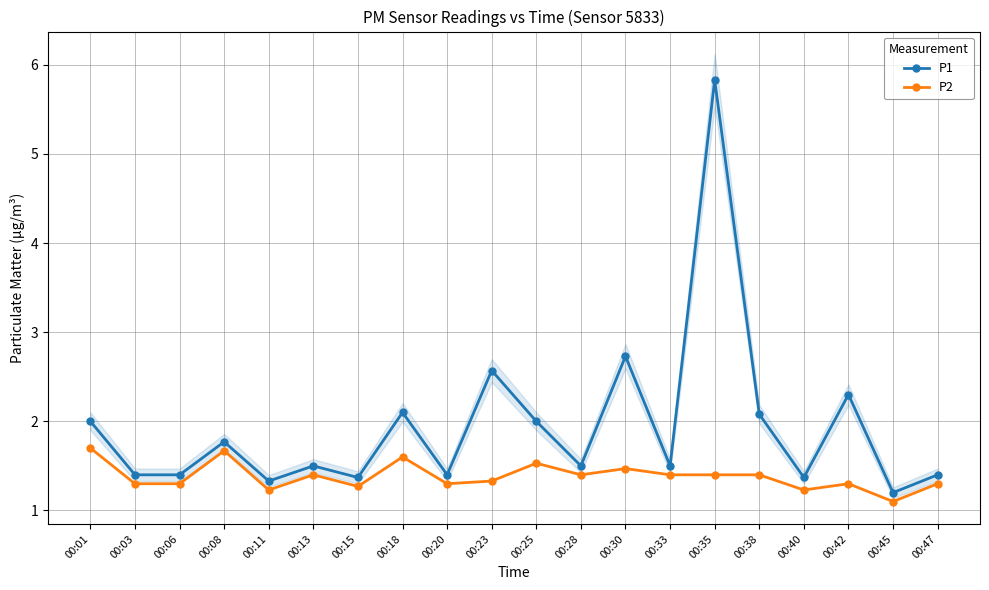

True or false: P2 and P1 cross at least once.

False